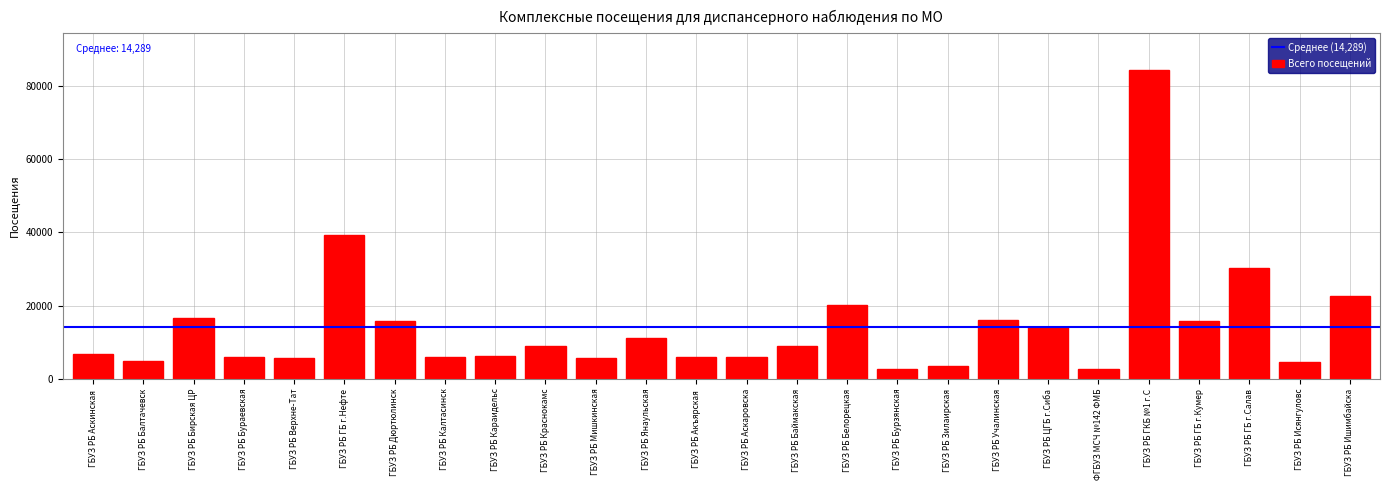

What is the label of the 6th bar from the left?

ГБУЗ РБ ГБ г.Нефте